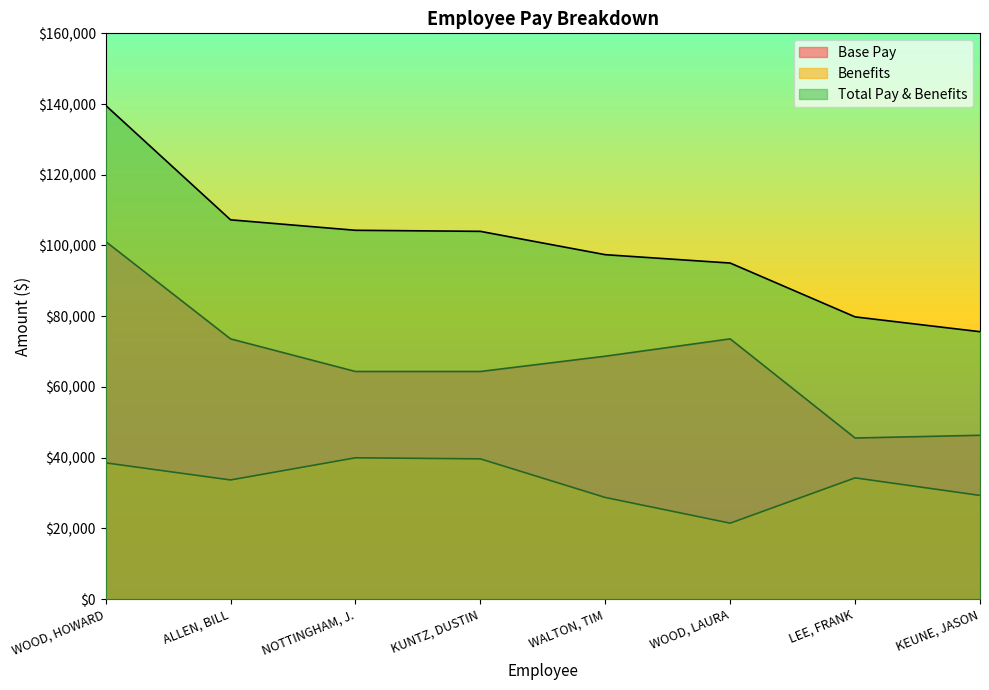

Is it true that Benefits equals 55381.1 at KUNTZ, DUSTIN?

False